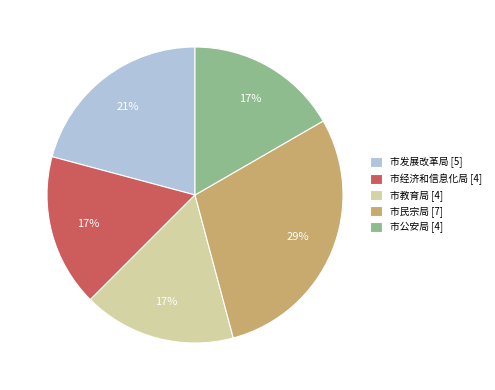

The 市教育局 slice represents 4% of the pie. True or false?

False